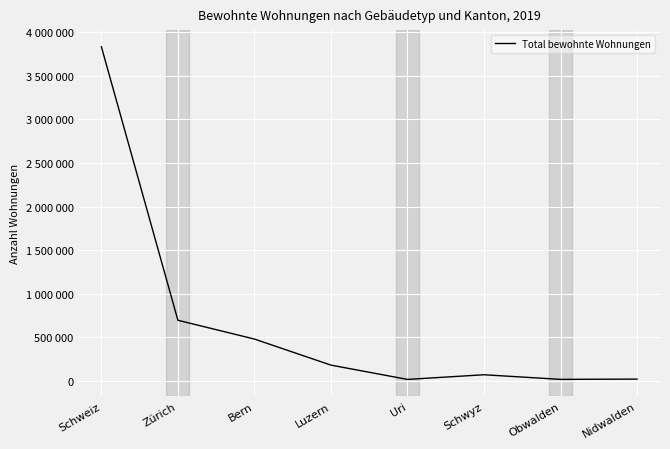

At which category does the chart reach its minimum across all series?

Uri